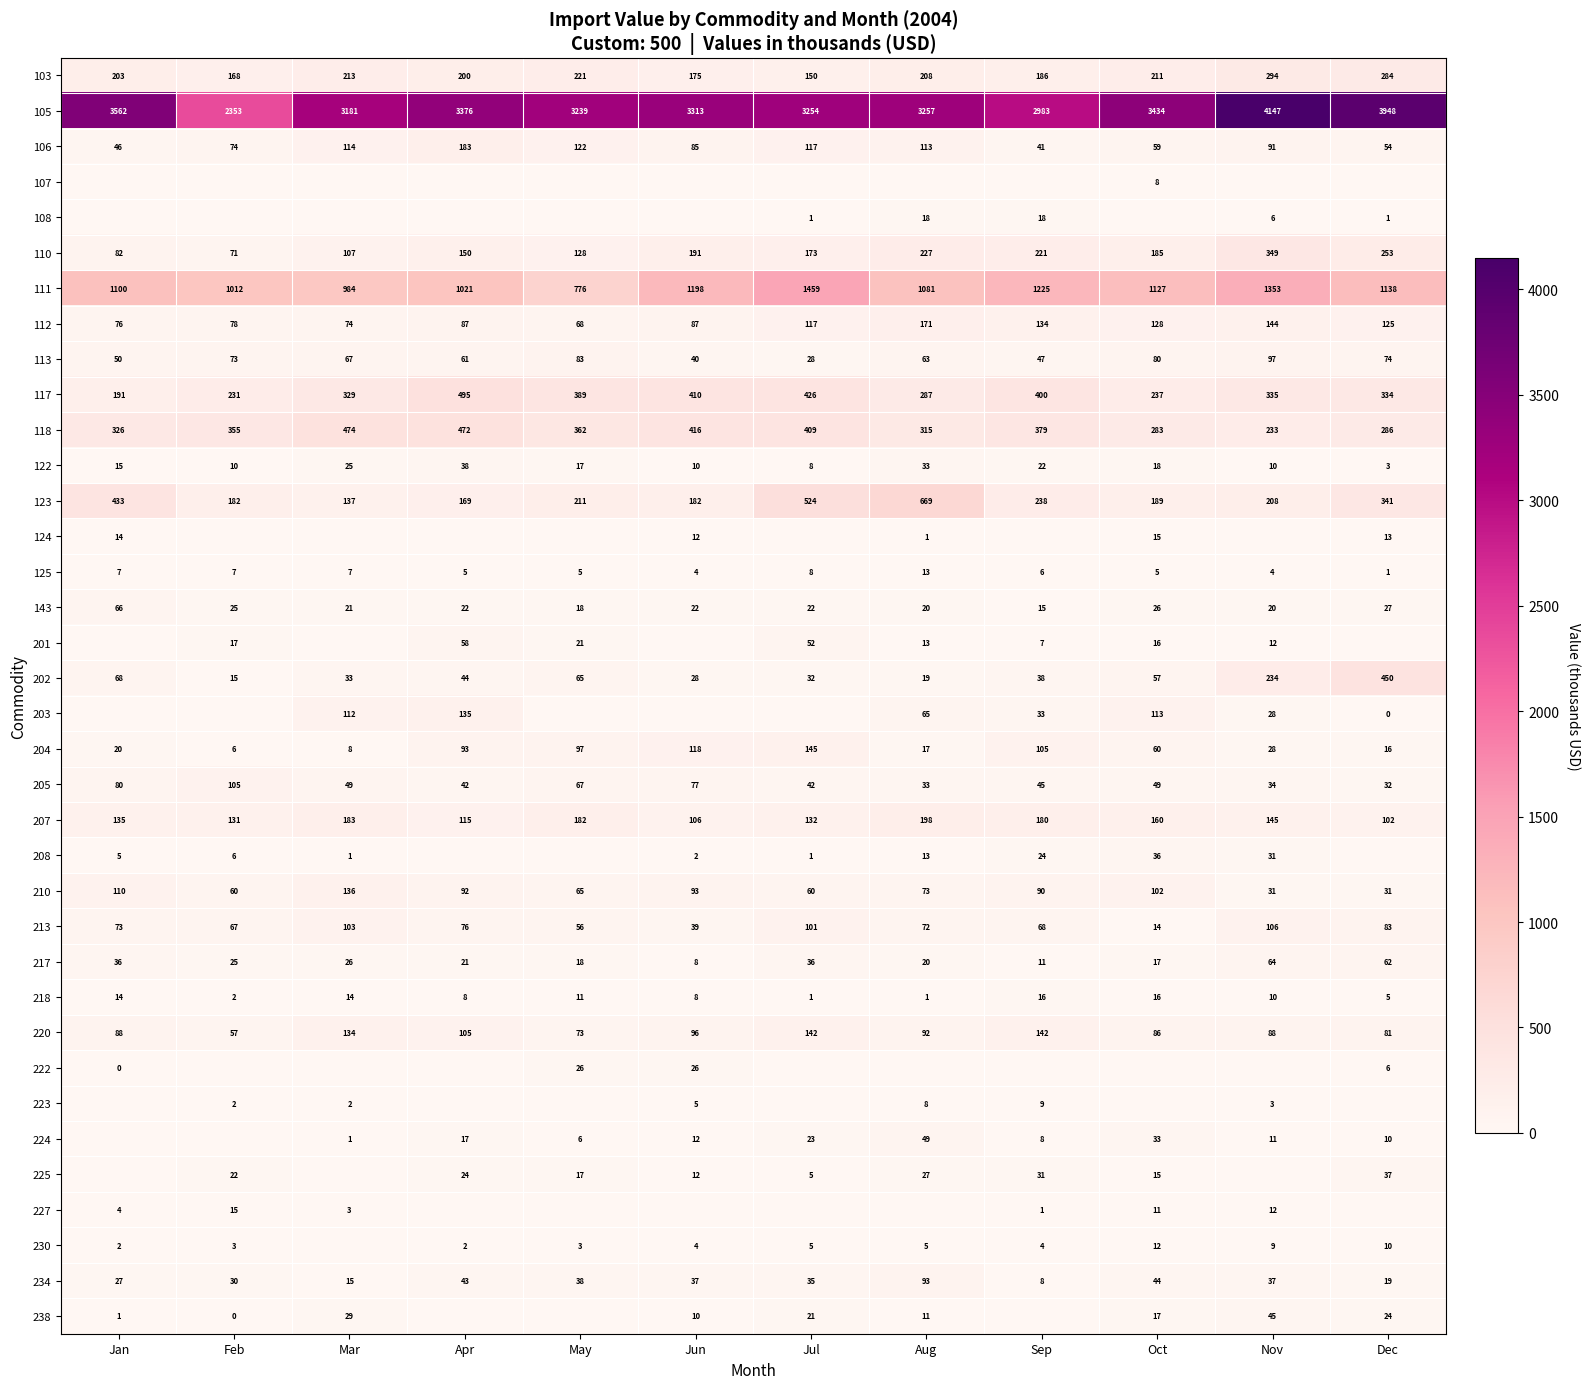

At which label is 210 closest to 83?

Sep